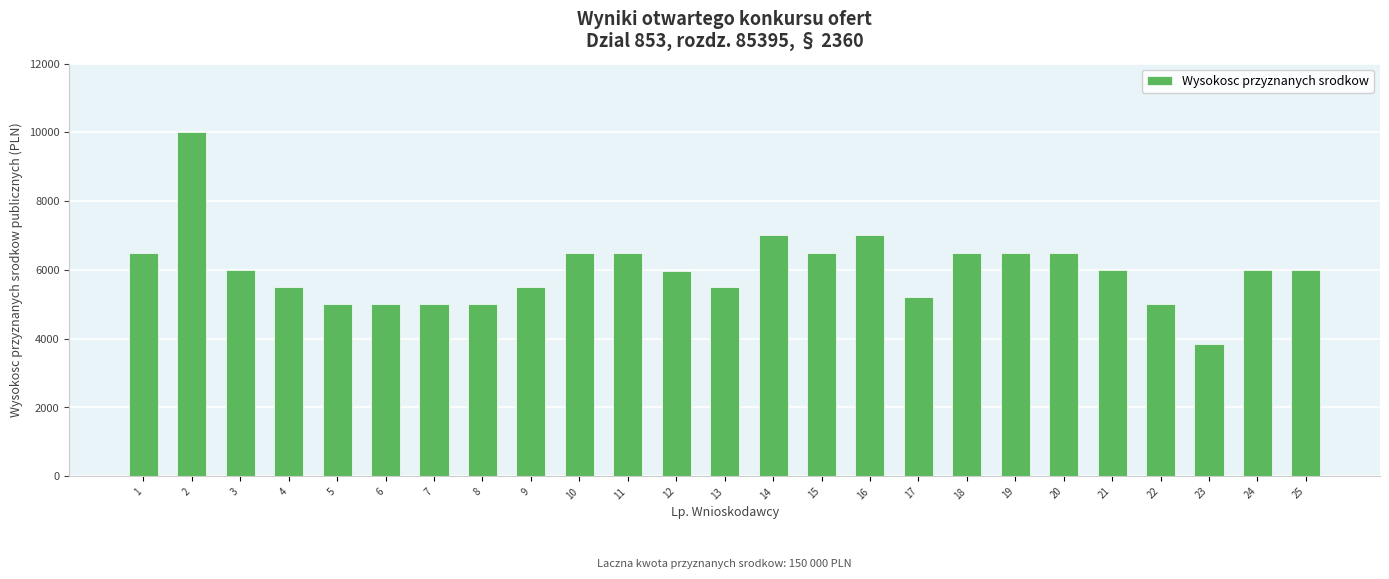

The chart shows a value of 10000 at 2. True or false?

True